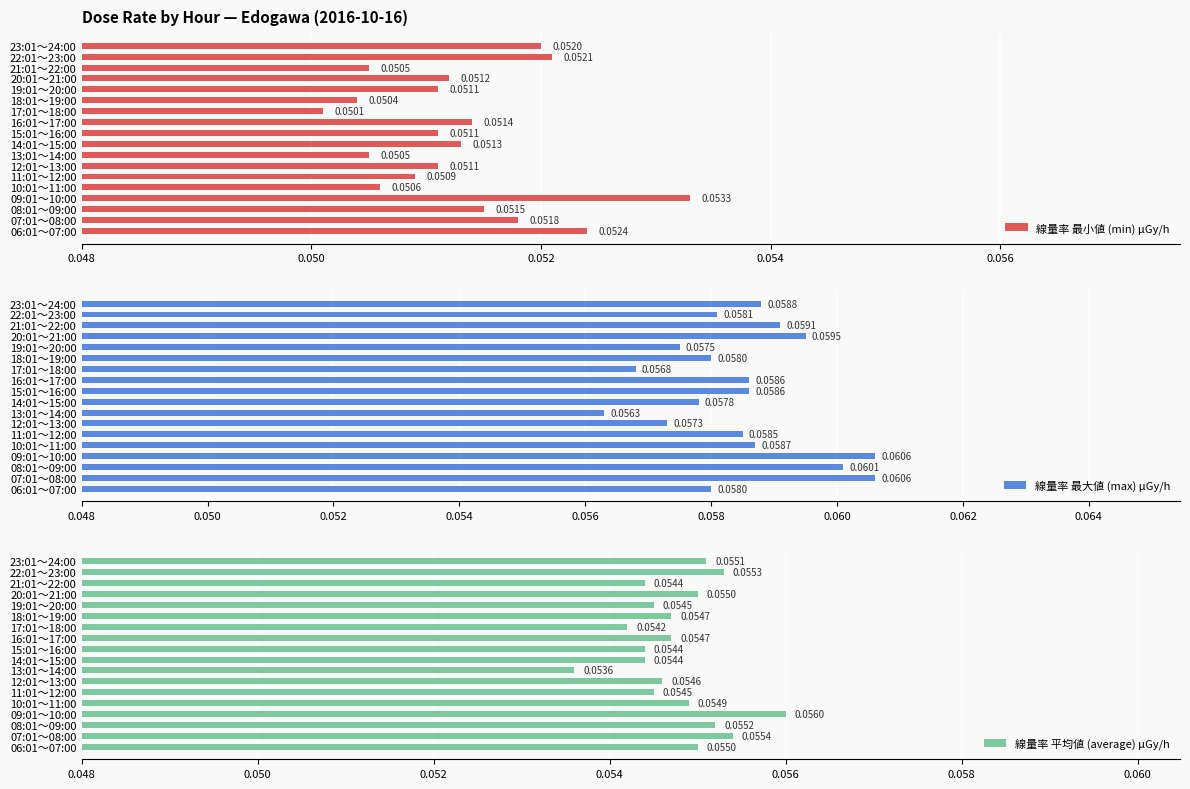

What are all the series names shown in the legend?

線量率 最小値 (min) μGy/h, 線量率 最大値 (max) μGy/h, 線量率 平均値 (average) μGy/h